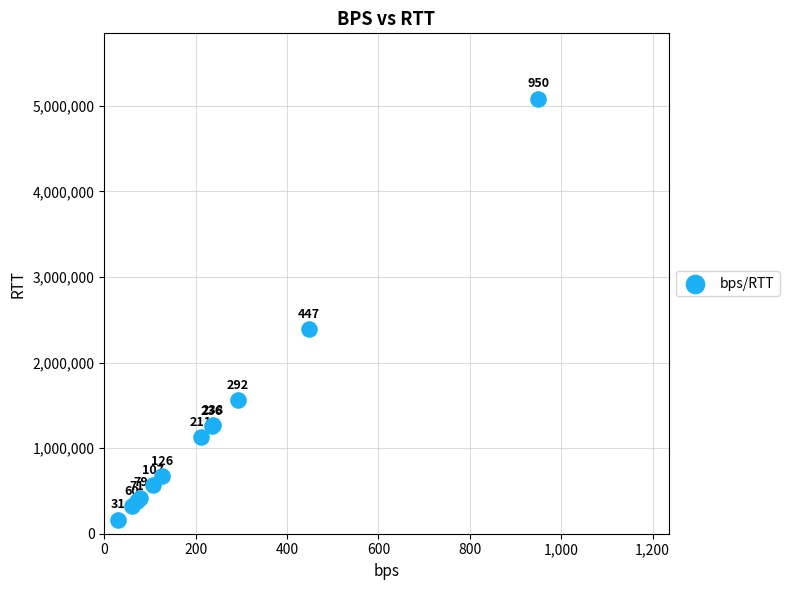

What Y value in the scatter plot is closest to 2625646?

2392791